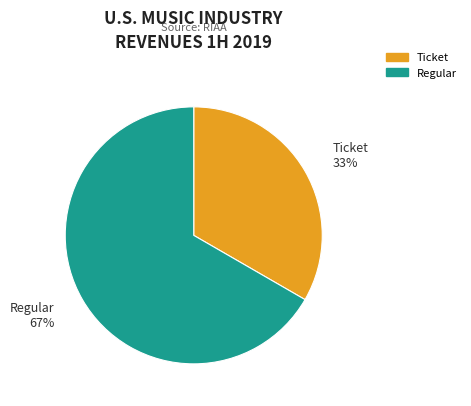

To the nearest percent, what is the average slice percentage?

50%